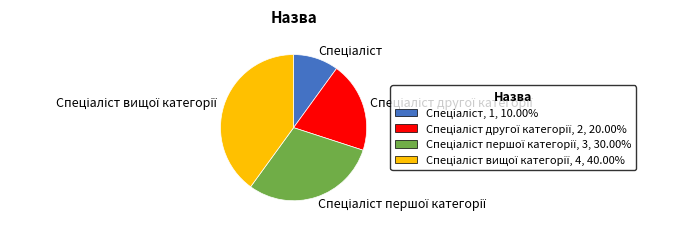

Does any single category account for the majority?

No